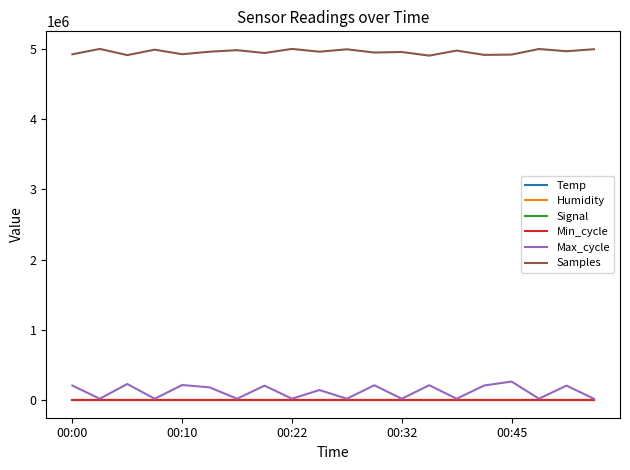

What is the greatest value displayed?

4999164.0